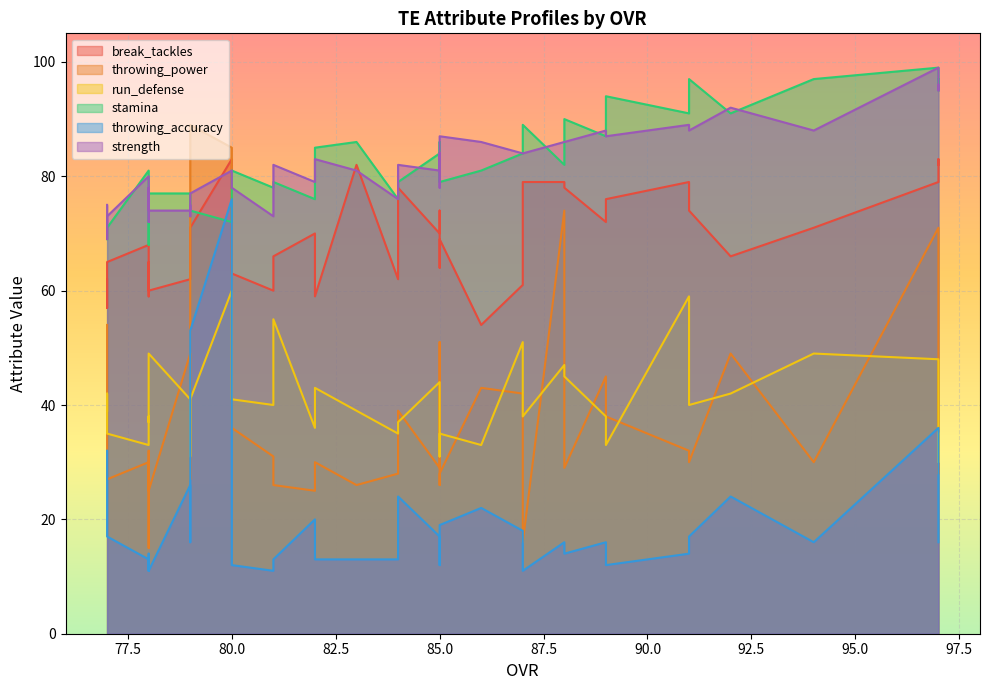

At which label does throwing_power reach its peak?

79